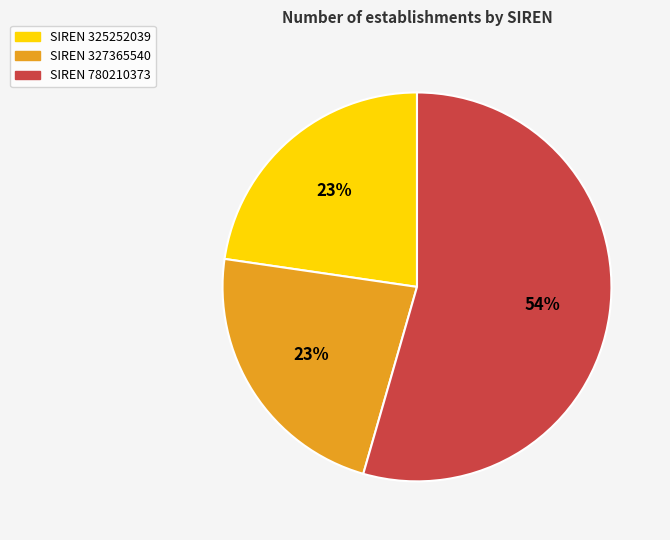

Is there a majority slice in this chart?

Yes